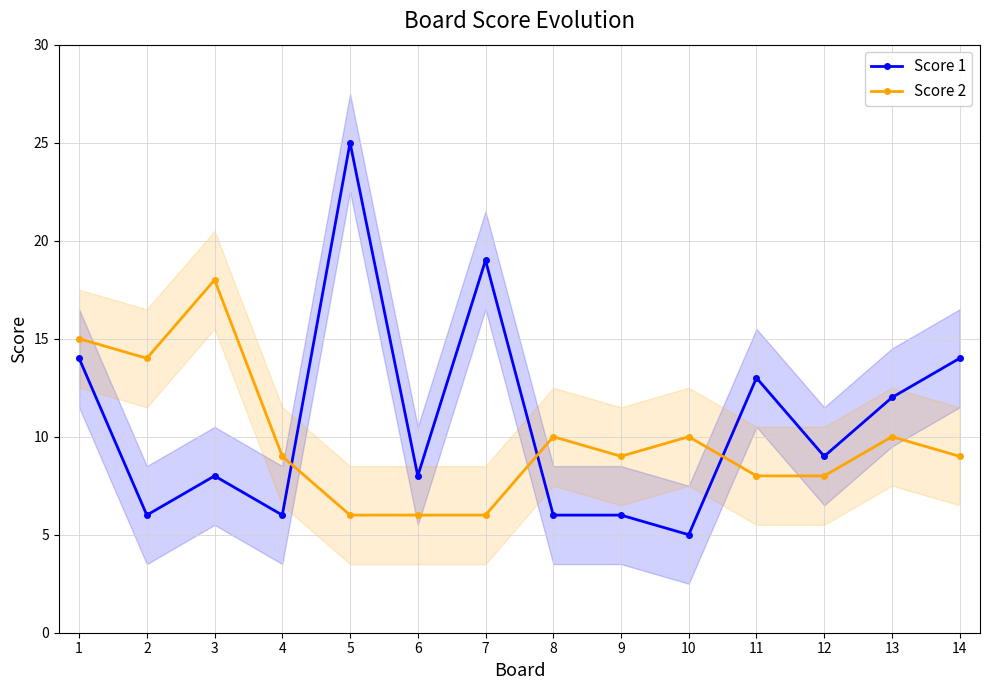

What is the sum of the Score 2 values at 9 and 5?

15